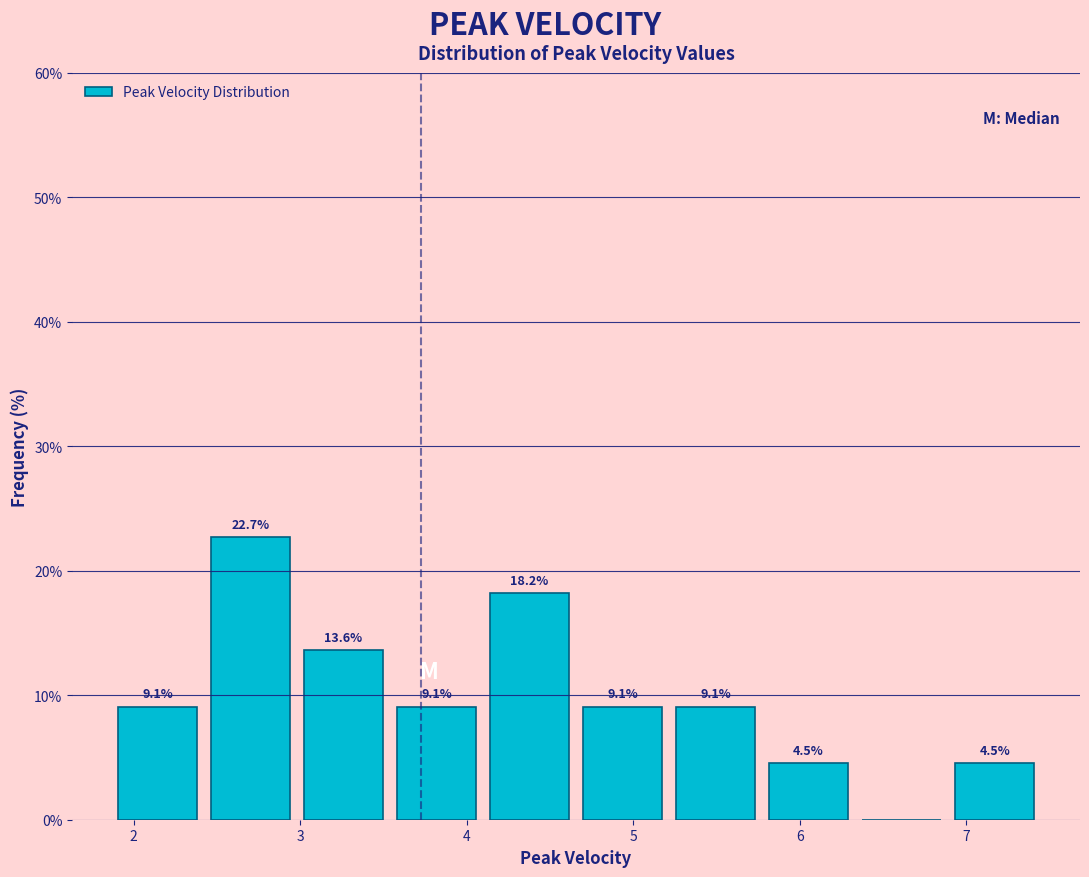

Which range on the x-axis has the tallest bar?

2.4 to 3.0